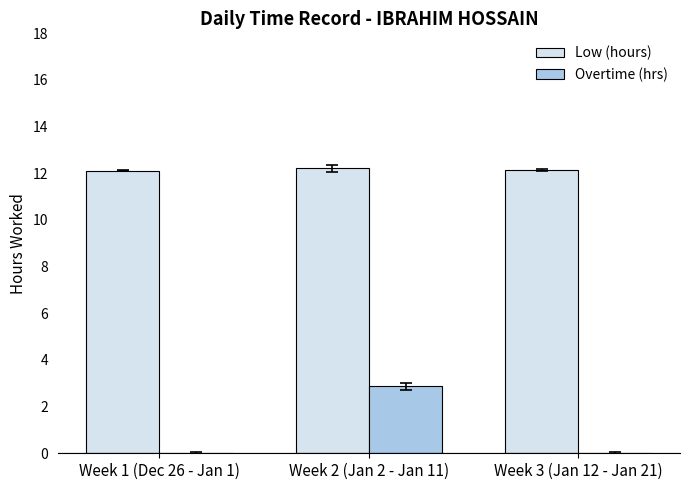

Which series has the largest total across all categories?

Low (hours)